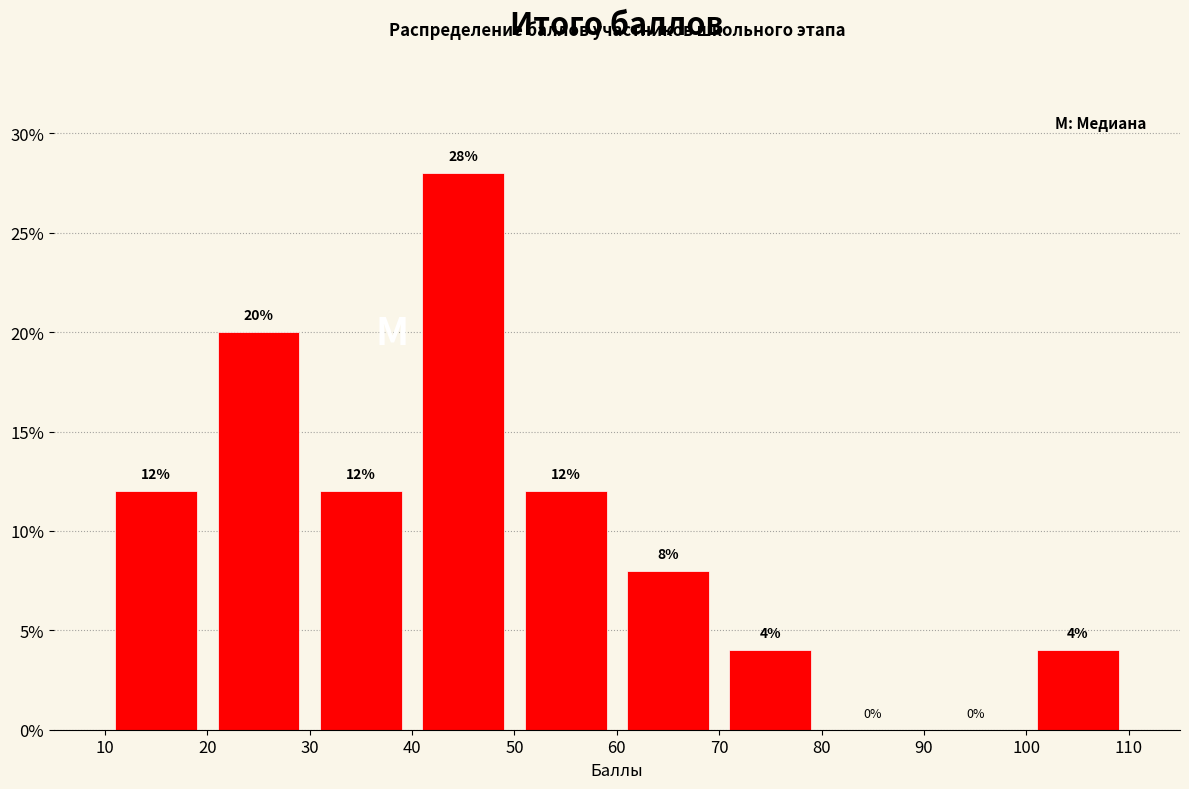

Which range on the x-axis has the tallest bar?

40 to 50